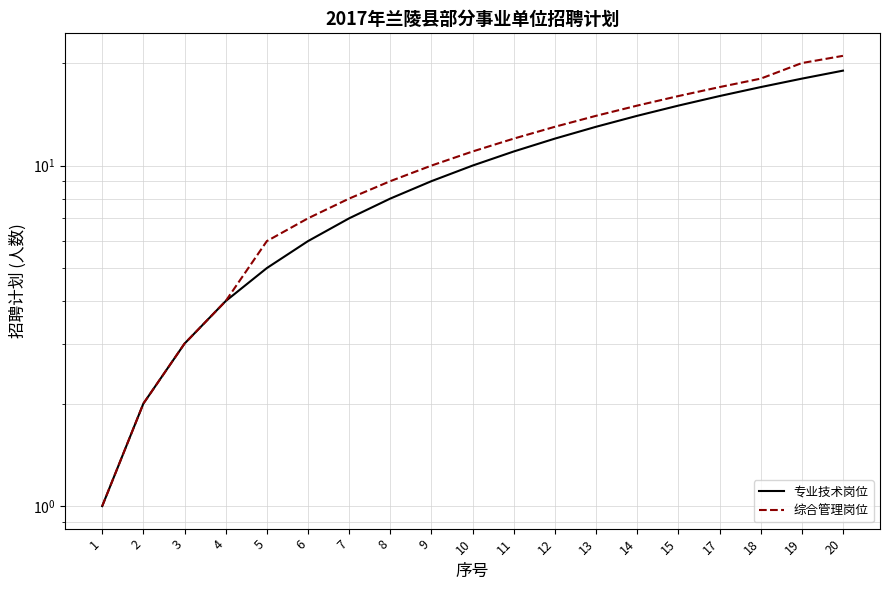

What is the value of the 专业技术岗位 point at the 19th from the left?

19